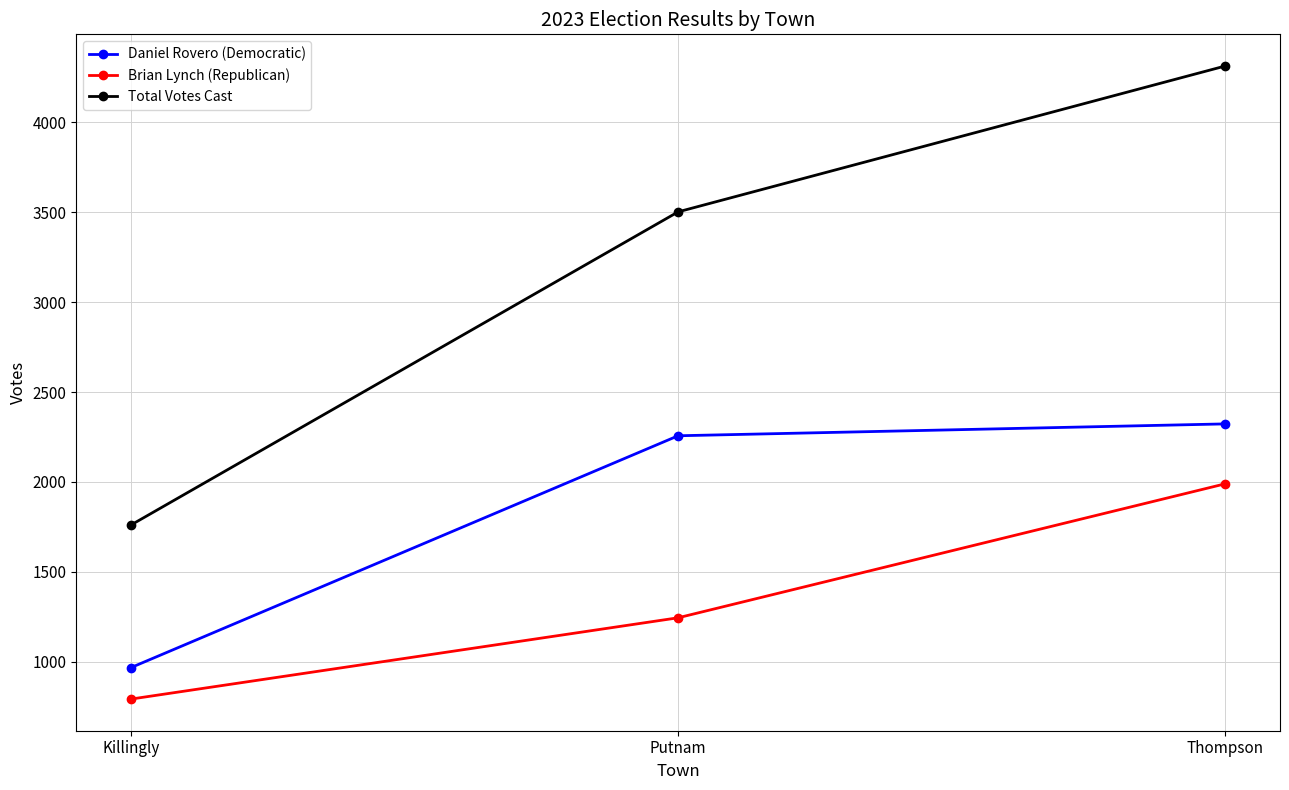

What position from the right is Killingly?

3